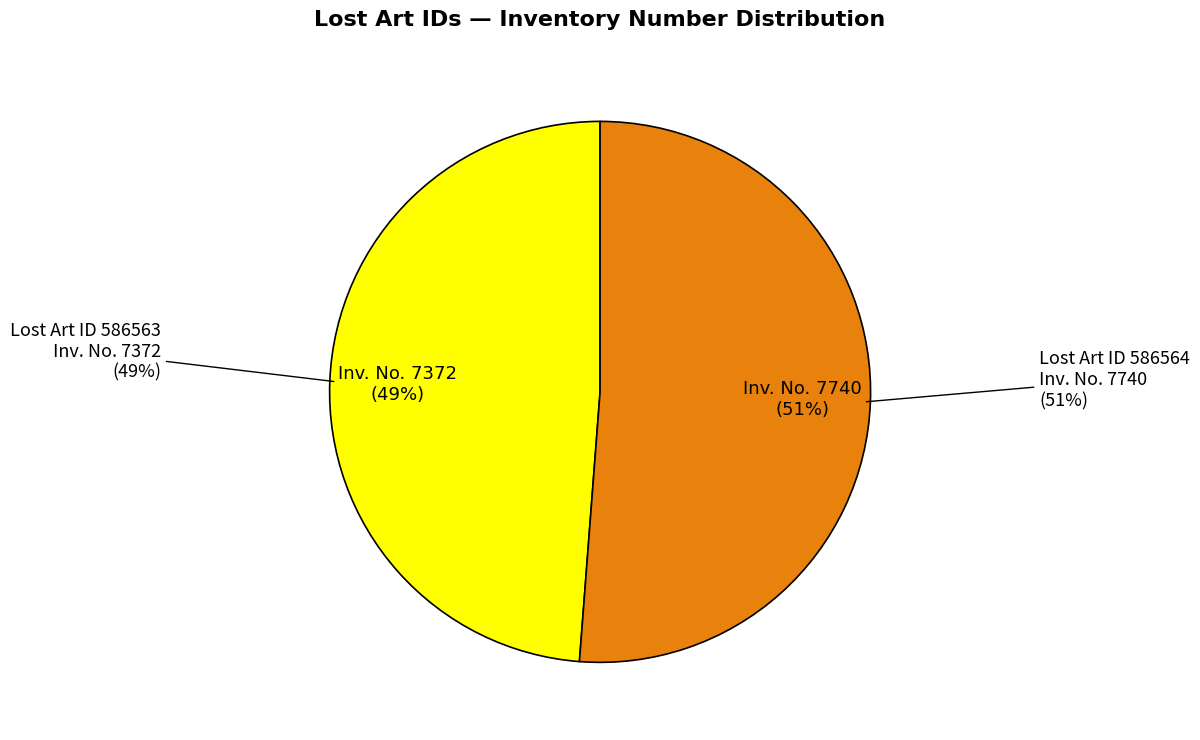

What percentage is the 586563 slice, to the nearest percent?

49%